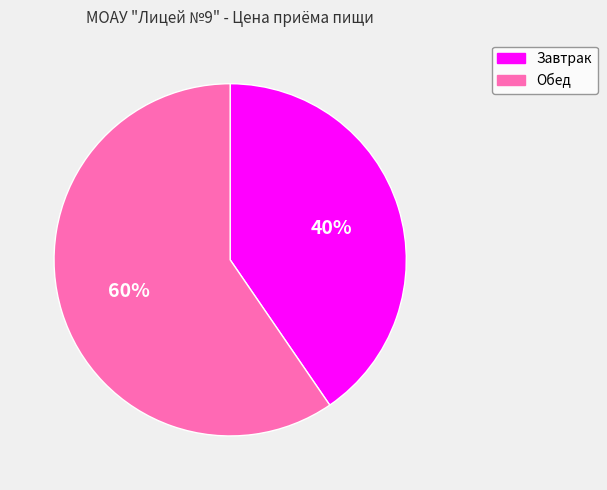

Rank the categories by value from lowest to highest.

Завтрак, Обед